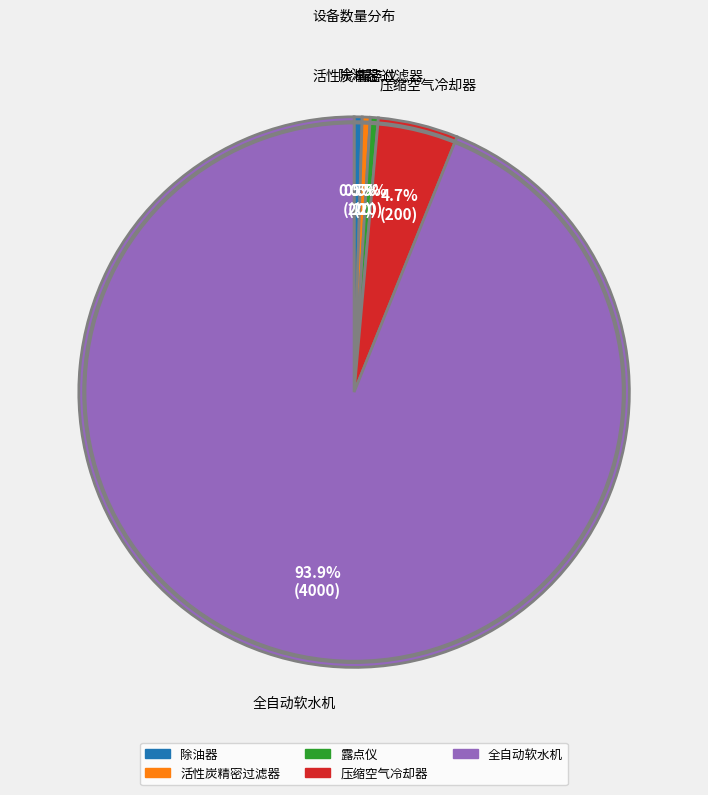

To the nearest percent, what portion does 压缩空气冷却器 represent?

5%